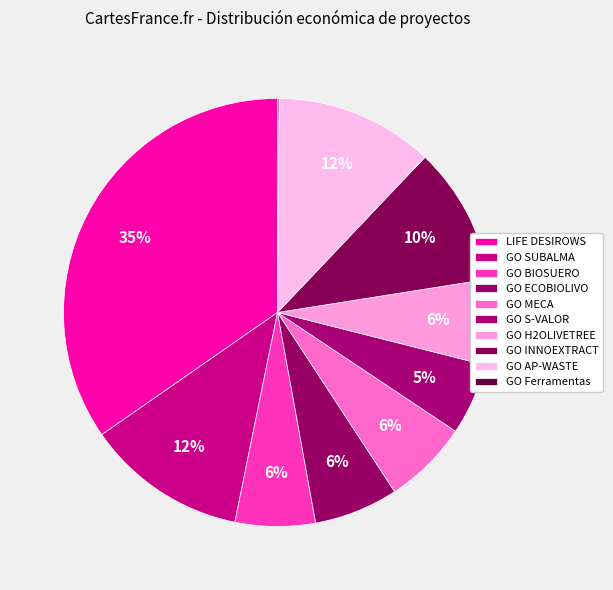

Which slice is the largest?

LIFE DESIROWS